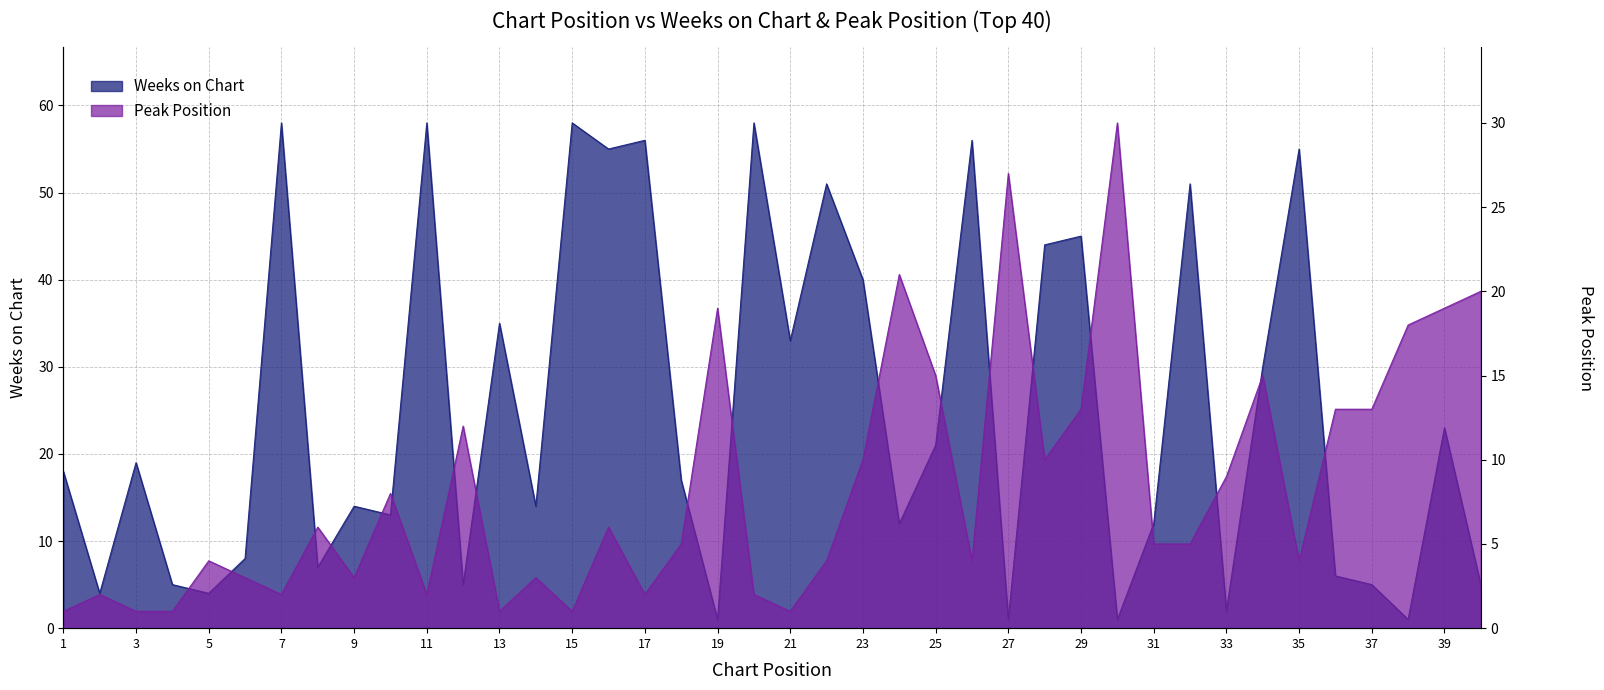

Reading left to right, transcribe all the data shown in this chart.

Weeks on Chart: 1=18	2=4	3=19	4=5	5=4	6=8	7=58	8=7	9=14	10=13	11=58	12=5	13=35	14=14	15=58	16=55	17=56	18=17	19=1	20=58	21=33	22=51	23=40	24=12	25=21	26=56	27=1	28=44	29=45	30=1	31=12	32=51	33=2	34=30	35=55	36=6	37=5	38=1	39=23	40=5
Peak Position: 1=1	2=2	3=1	4=1	5=4	6=3	7=2	8=6	9=3	10=8	11=2	12=12	13=1	14=3	15=1	16=6	17=2	18=5	19=19	20=2	21=1	22=4	23=10	24=21	25=15	26=4	27=27	28=10	29=13	30=30	31=5	32=5	33=9	34=15	35=4	36=13	37=13	38=18	39=19	40=20